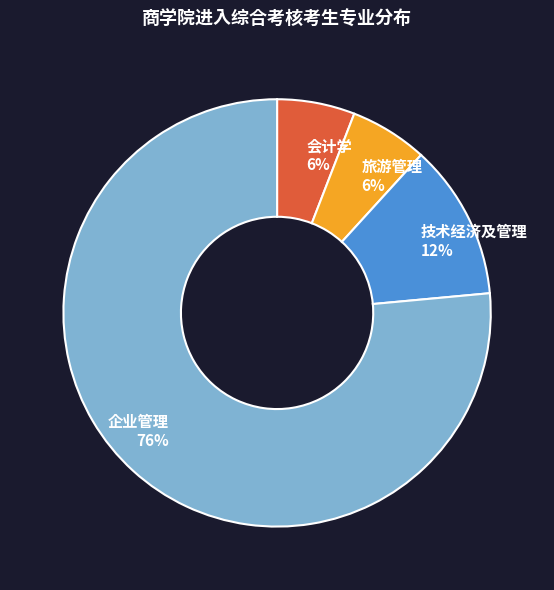

Combined, do 旅游管理 and 企业管理 account for over 50%?

Yes